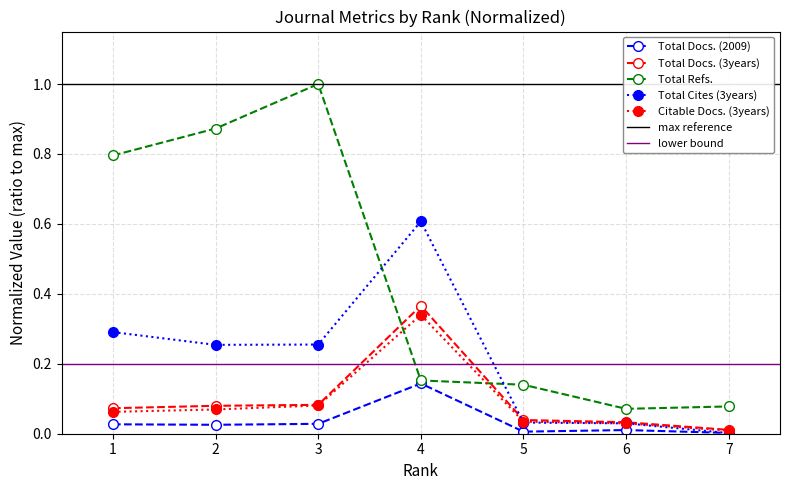

How many interior local valleys does the Total Docs. (2009) series have?

2